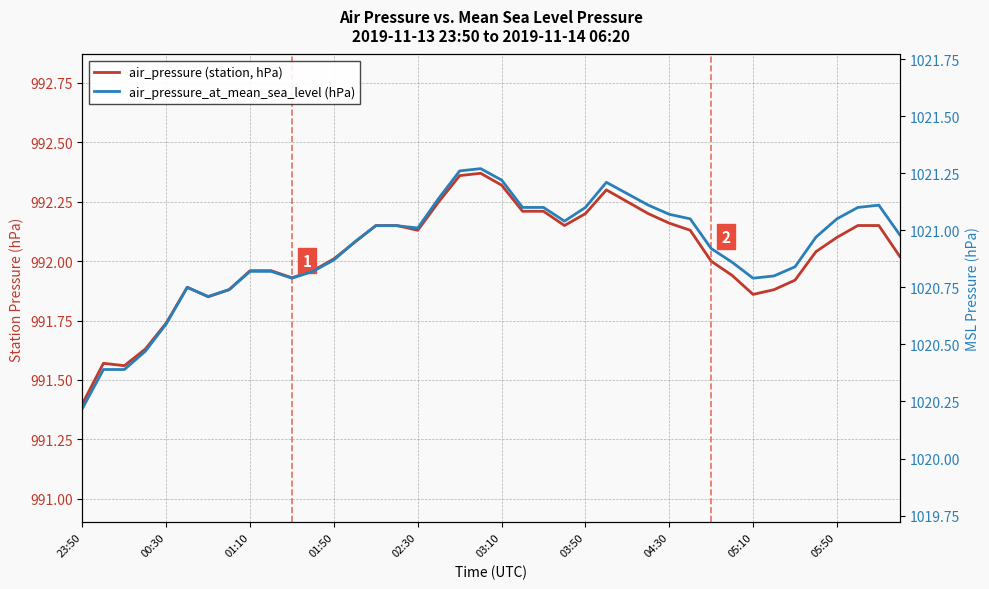

At which category does the chart reach its minimum across all series?

23:50